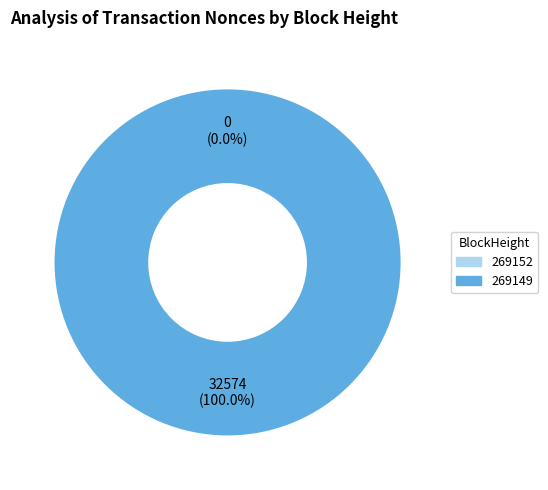

To the nearest percent, what is the difference between the largest and smallest slice percentages?

100%